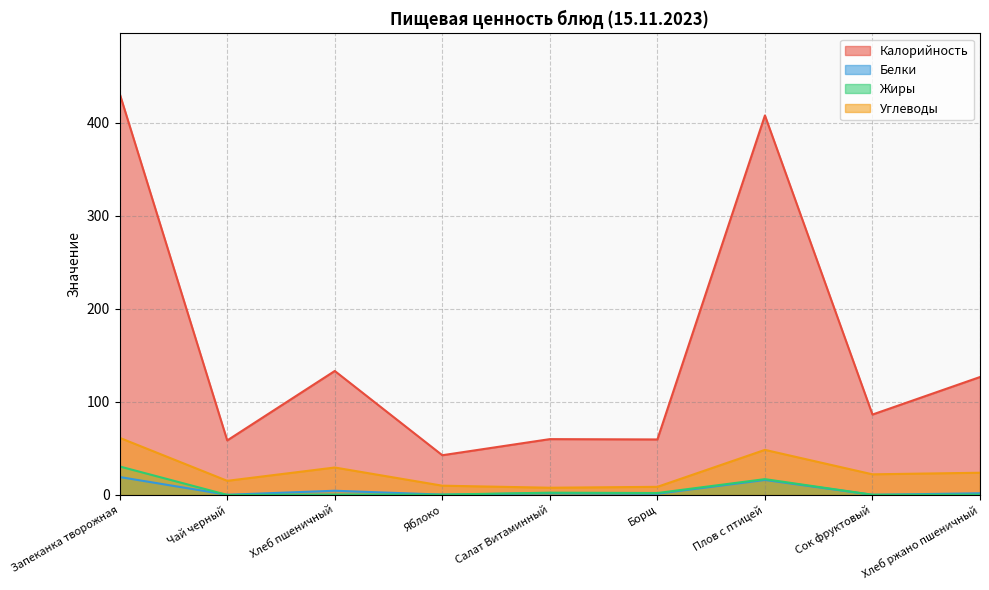

What is the value of the Белки point at the 2nd from the left?

0.2